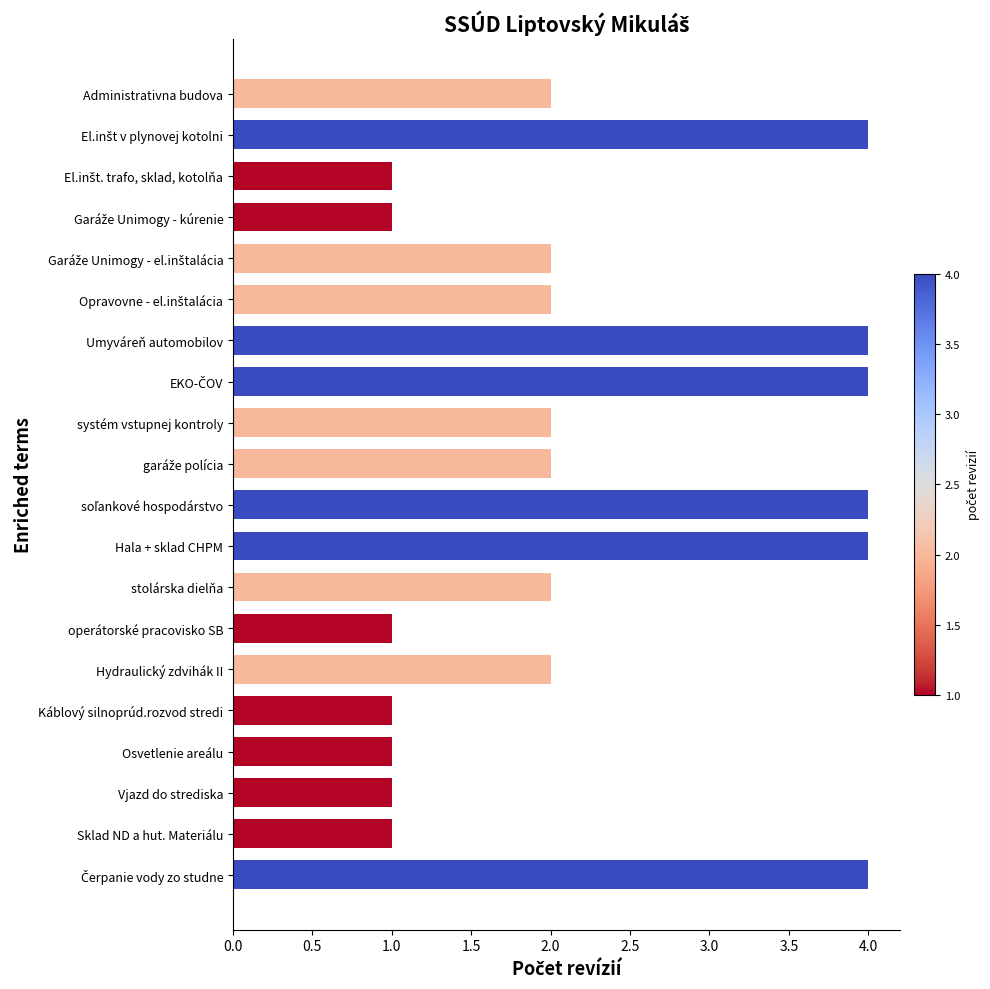

The value at Hydraulický zdvihák II is 2. True or false?

True